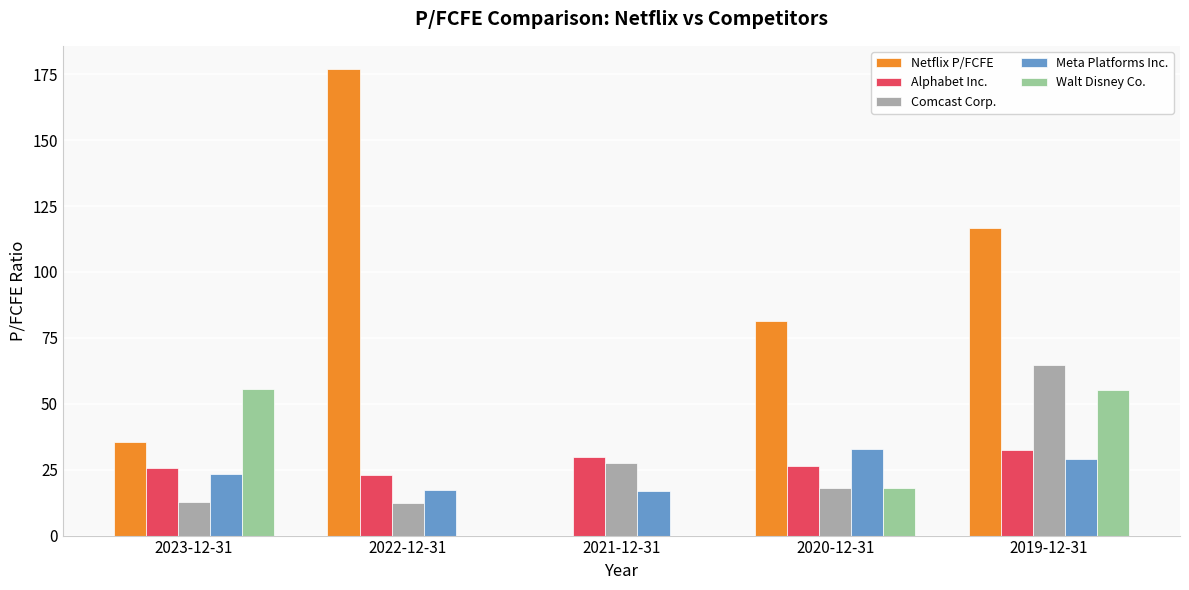

Which series has the widest spread of values?

Netflix P/FCFE